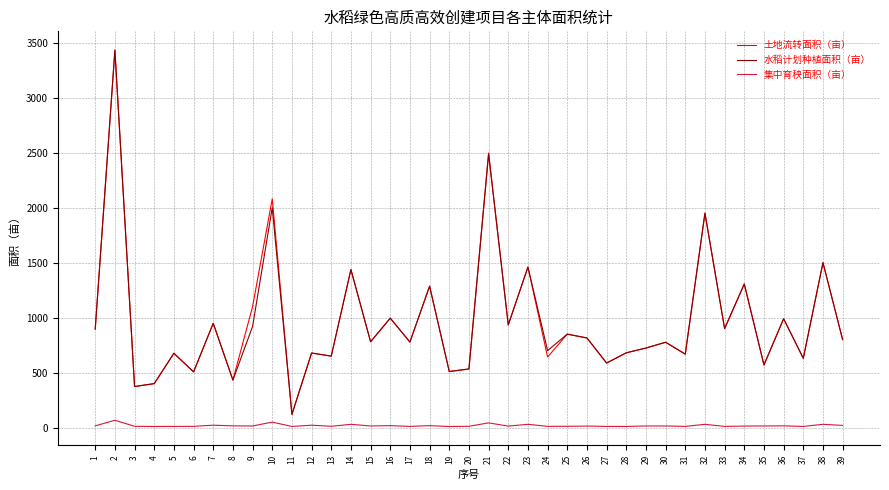

Is the value of 水稻计划种植面积（亩） at 14 greater than the value of 土地流转面积（亩） at 13?

Yes